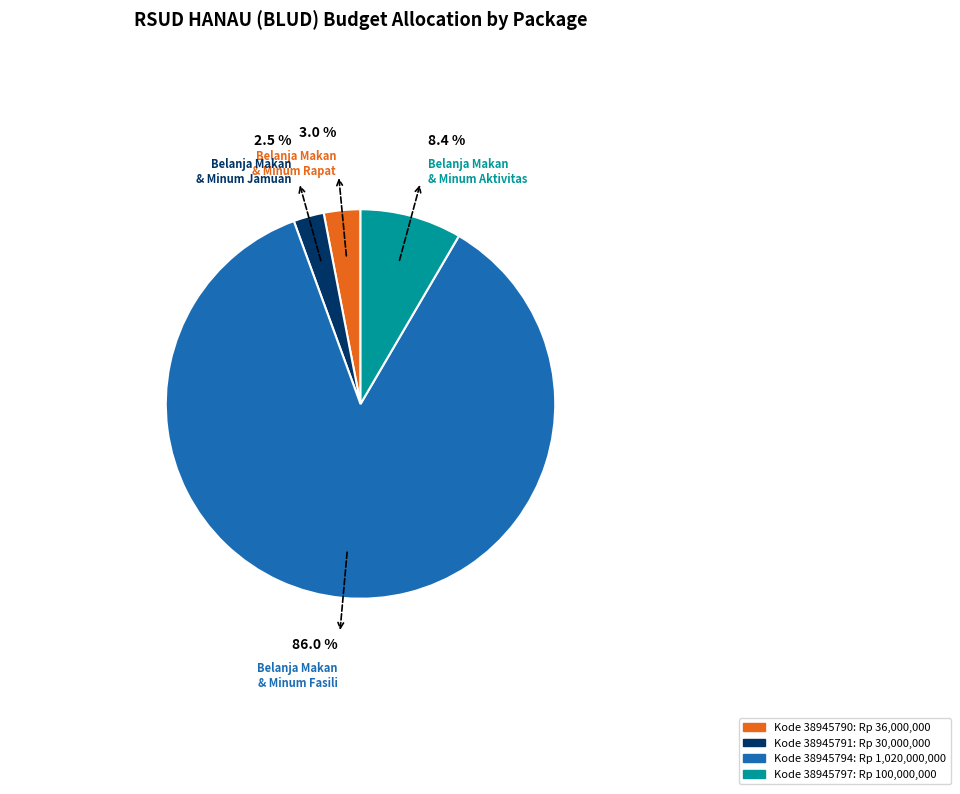

Is there a majority slice in this chart?

Yes